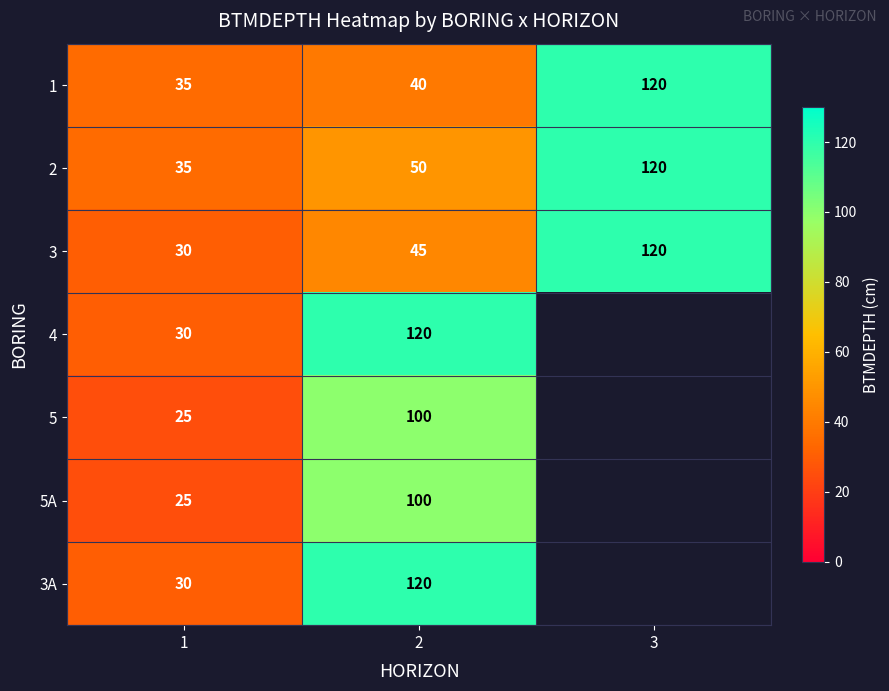

Is the value of 3 at 2 greater than the value of 4 at 1?

Yes